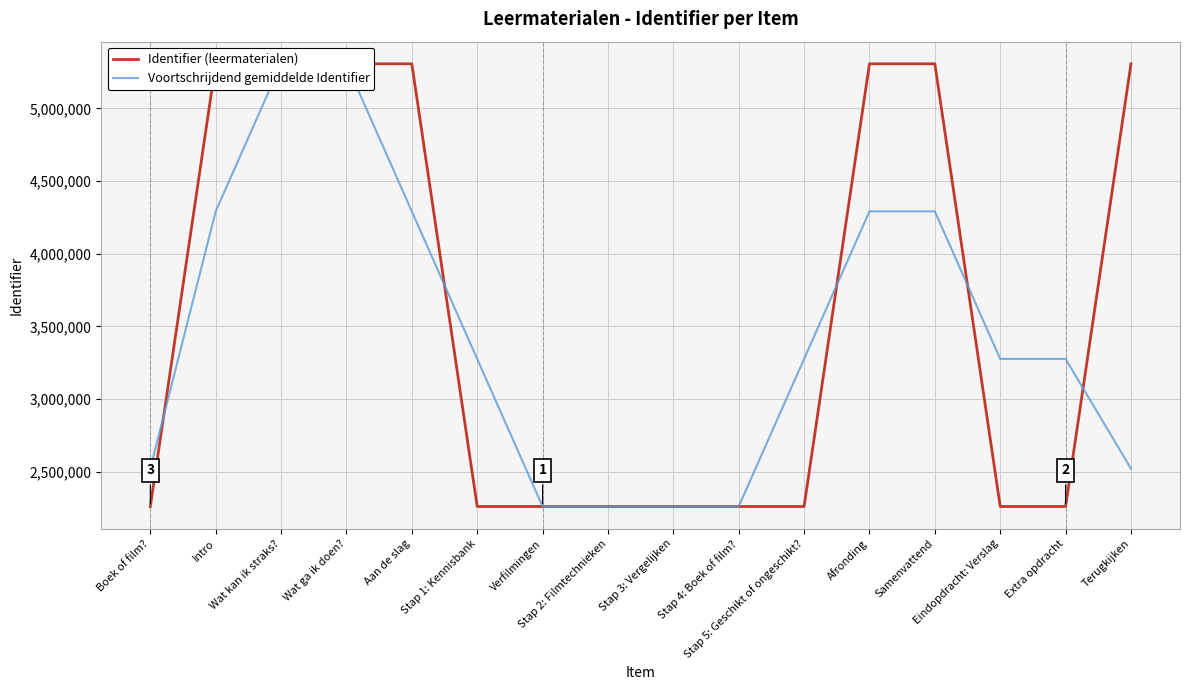

Reading right to left, list all the values displayed in this chart.

Identifier (leermaterialen): Terugkijken=5306343.0	Extra opdracht=2262044.0	Eindopdracht: Verslag=2262041.0	Samenvattend=5306339.0	Afronding=5306338.0	Stap 5: Geschikt of ongeschikt?=2262039.0	Stap 4: Boek of film?=2262037.0	Stap 3: Vergelijken=2262035.0	Stap 2: Filmtechnieken=2262033.0	Verfilmingen=2262032.0	Stap 1: Kennisbank=2262030.0	Aan de slag=5306332.0	Wat ga ik doen?=5306330.0	Wat kan ik straks?=5306328.0	Intro=5306327.0	Boek of film?=2262022.0
Voortschrijdend gemiddelde Identifier: Terugkijken=2522795.7	Extra opdracht=3276809.3	Eindopdracht: Verslag=3276808.0	Samenvattend=4291572.7	Afronding=4291572.0	Stap 5: Geschikt of ongeschikt?=3276804.7	Stap 4: Boek of film?=2262037.0	Stap 3: Vergelijken=2262035.0	Stap 2: Filmtechnieken=2262033.3	Verfilmingen=2262031.7	Stap 1: Kennisbank=3276798.0	Aan de slag=4291564.0	Wat ga ik doen?=5306330.0	Wat kan ik straks?=5306328.3	Intro=4291559.0	Boek of film?=2522783.0